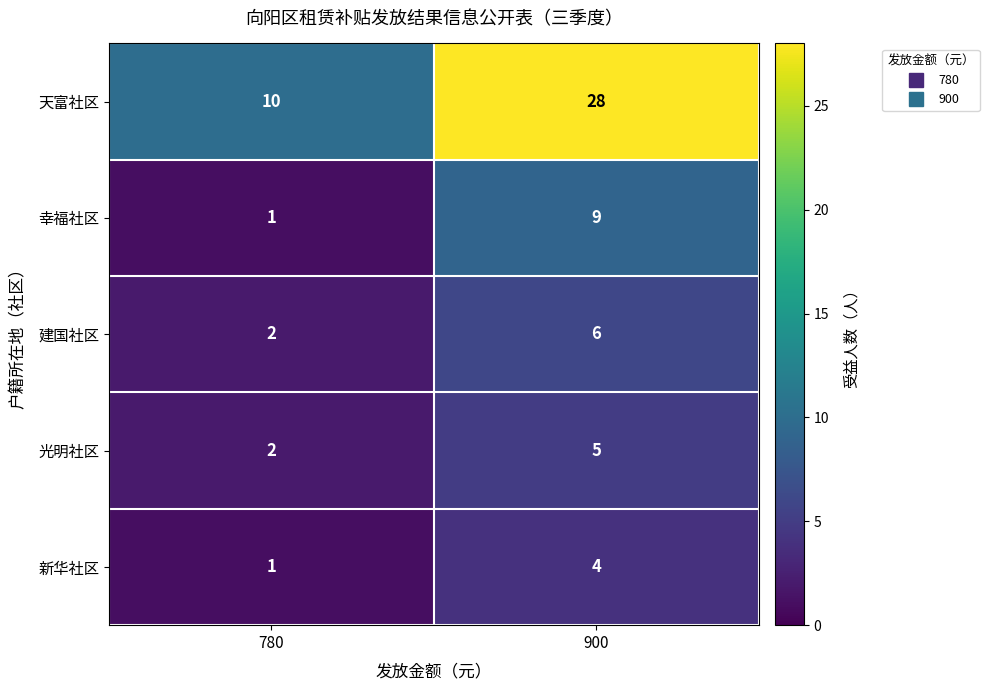

At which category does the chart reach its peak across all series?

900